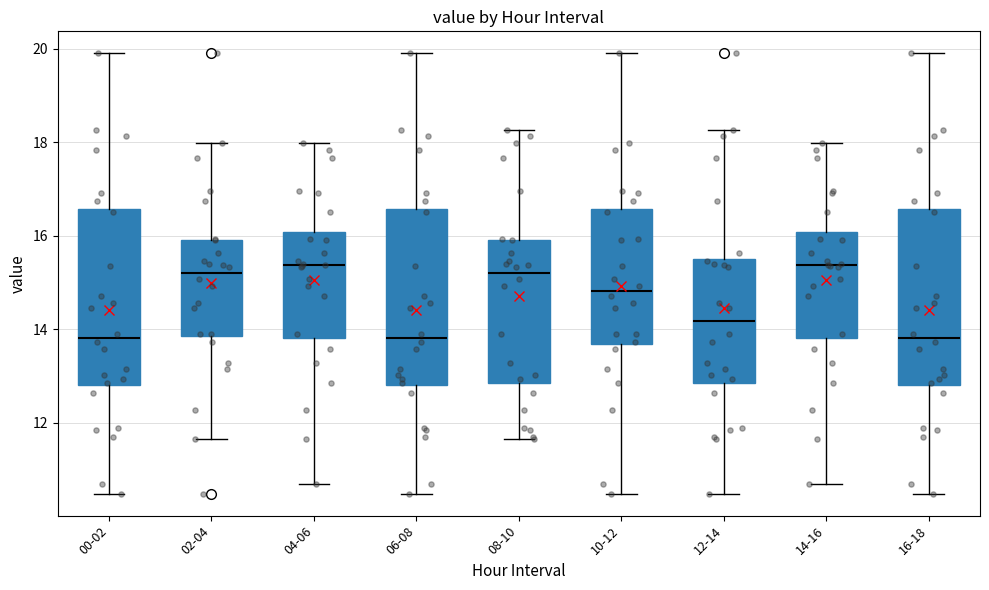

Reading left to right, transcribe this box plot: for each box, give where its median line is, the range the box spans, and where its two whiskers end, as read against the y-axis. The values are not printed on the chart, so give them approximately, as read against the axis.

00-02: median 13.8, box 12.8 to 16.6, whiskers 10.4 to 20.0
02-04: median 15.2, box 13.8 to 16.0, whiskers 11.6 to 18.0
04-06: median 15.4, box 13.8 to 16.0, whiskers 10.6 to 18.0
06-08: median 13.8, box 12.8 to 16.6, whiskers 10.4 to 20.0
08-10: median 15.2, box 12.8 to 16.0, whiskers 11.6 to 18.2
10-12: median 14.8, box 13.6 to 16.6, whiskers 10.4 to 20.0
12-14: median 14.2, box 12.8 to 15.4, whiskers 10.4 to 18.2
14-16: median 15.4, box 13.8 to 16.0, whiskers 10.6 to 18.0
16-18: median 13.8, box 12.8 to 16.6, whiskers 10.4 to 20.0